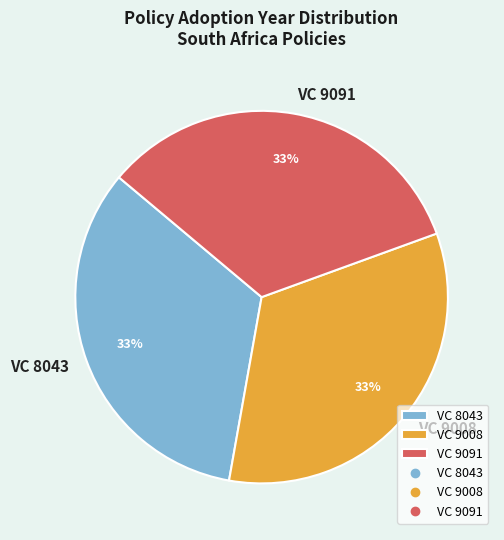

To the nearest percent, what portion does VC 8043 represent?

33%